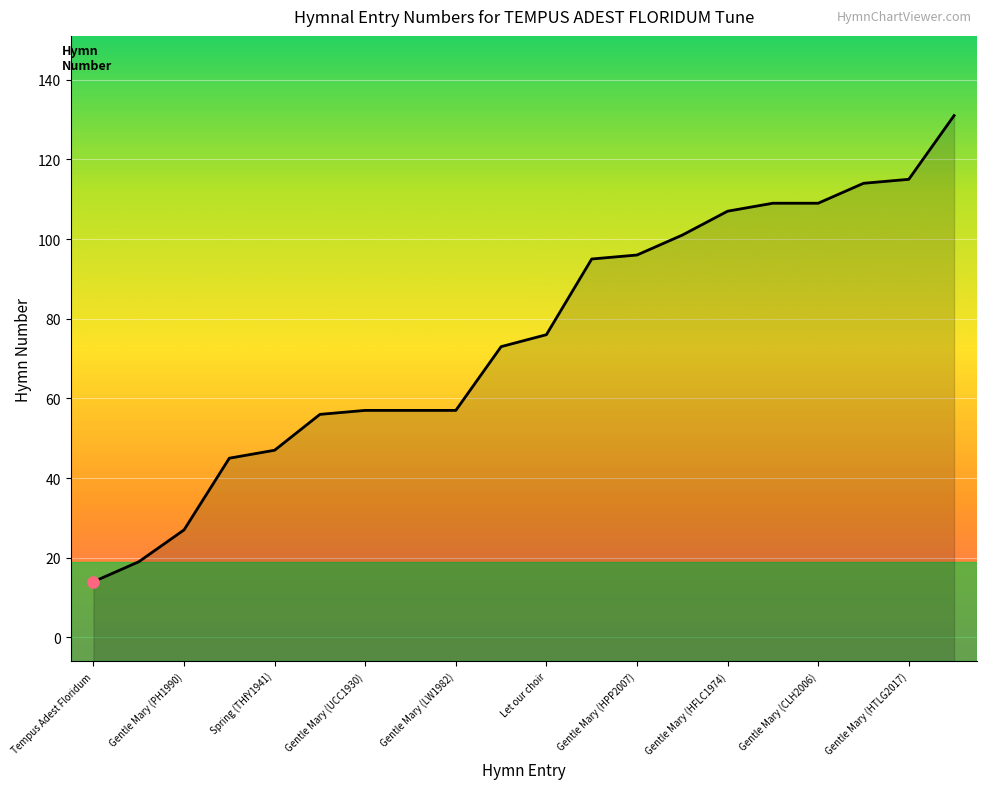

Reading left to right, list all the values displayed in this chart.

14	19	27	45	47	56	57	57	57	73	76	95	96	101	107	109	109	114	115	131